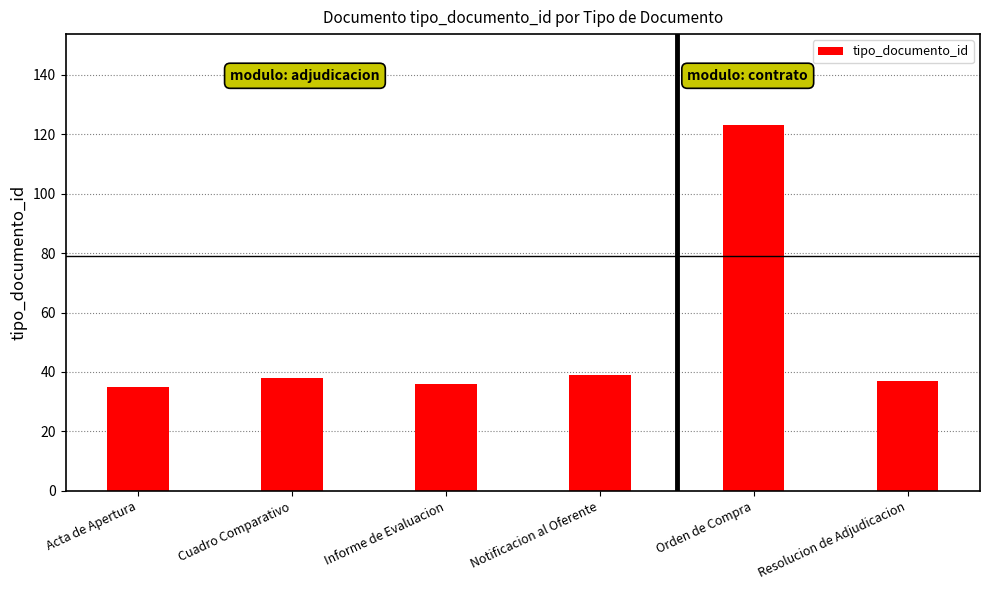

Which label corresponds to the largest value in the chart?

Orden de Compra